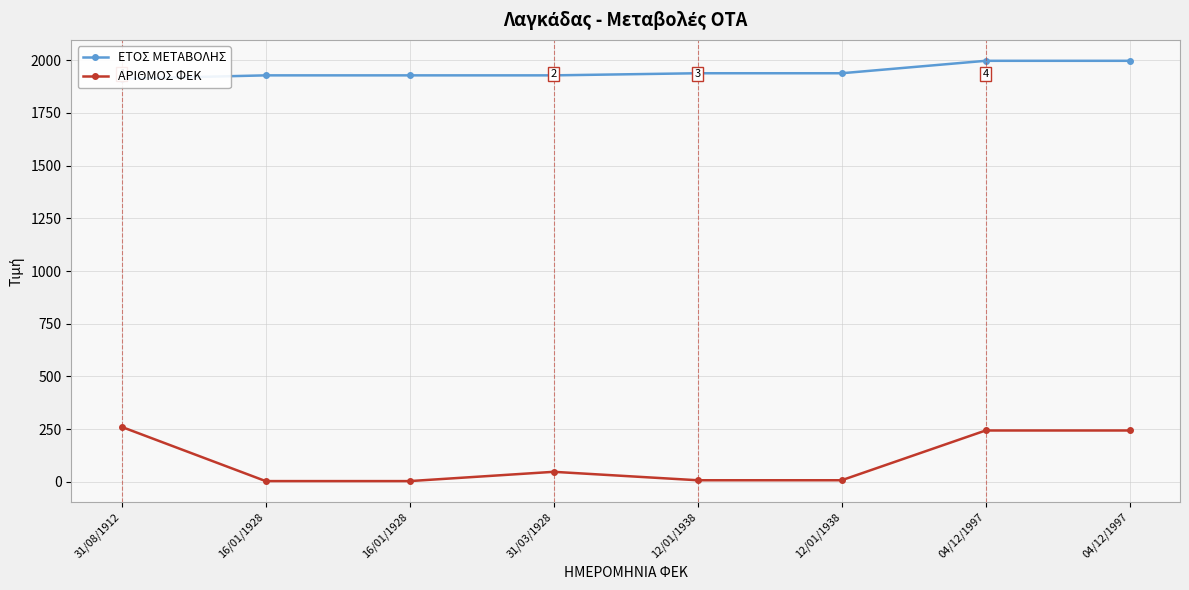

Count the number of categories in the chart.

8